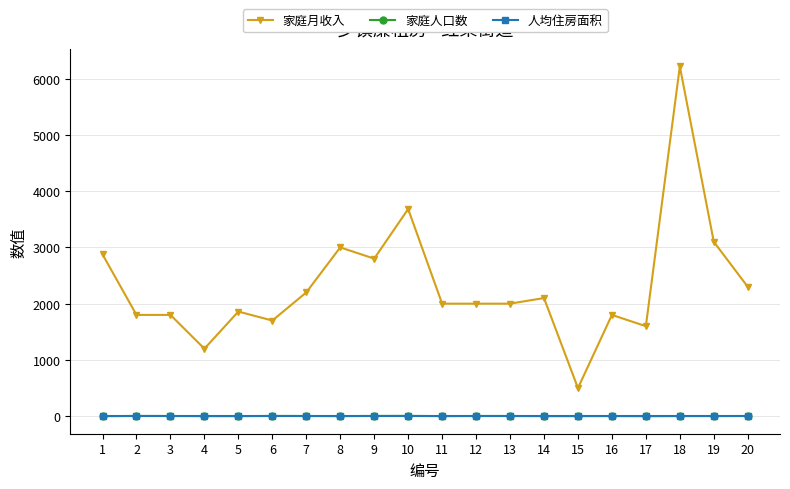

How many categories are shown in the chart?

20